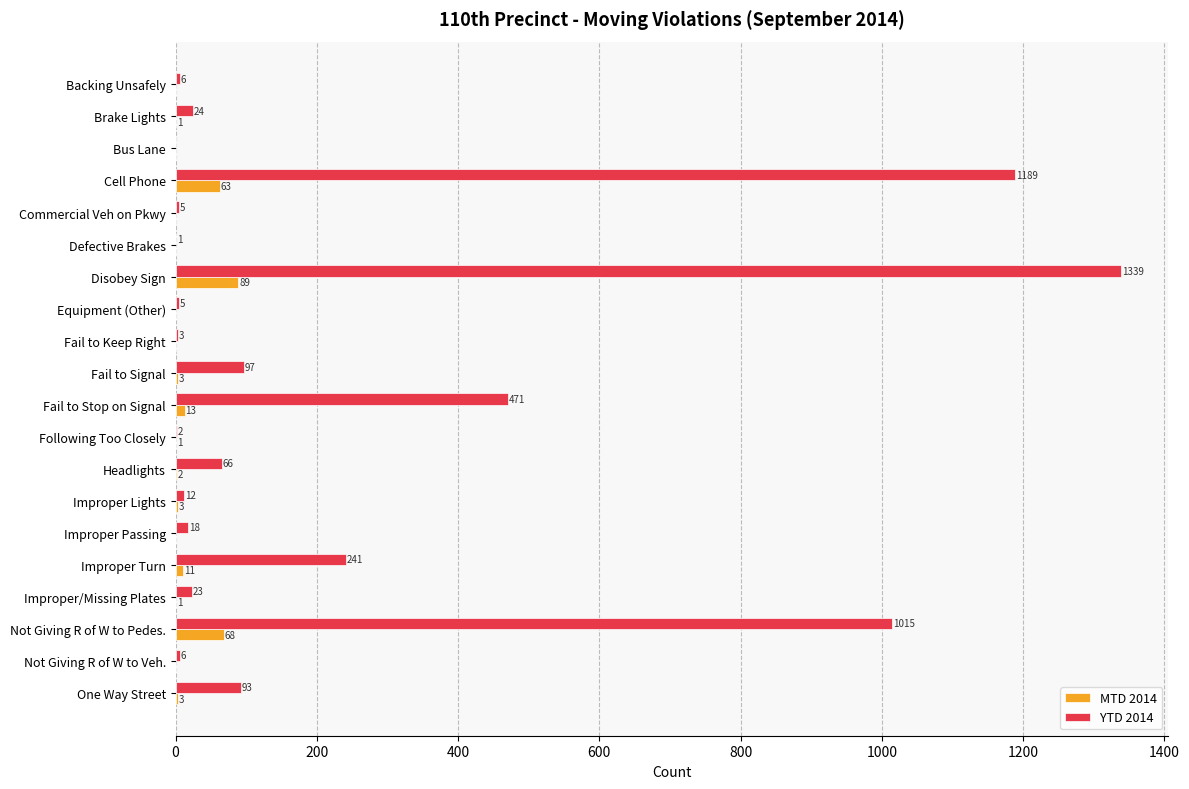

What are all the series names shown in the legend?

MTD 2014, YTD 2014